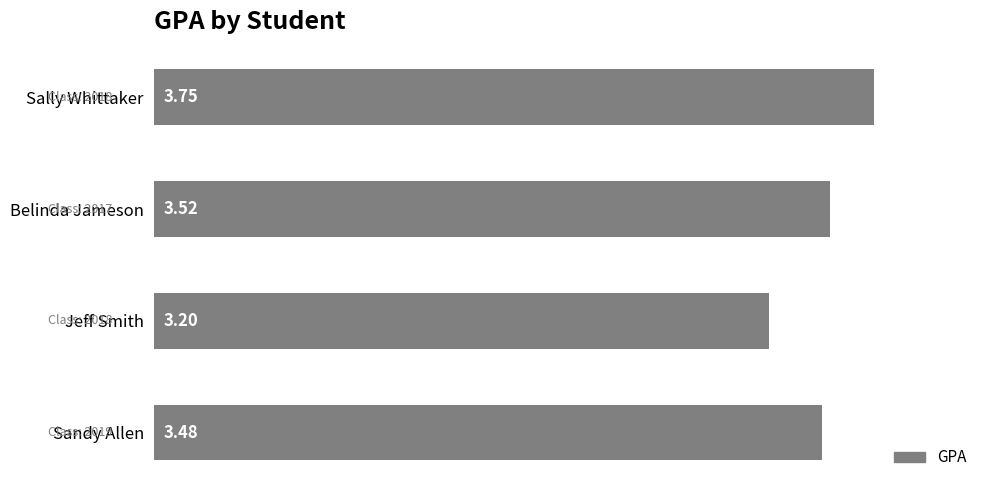

What is the sum of the values at Sandy Allen and Belinda Jameson?

7.0